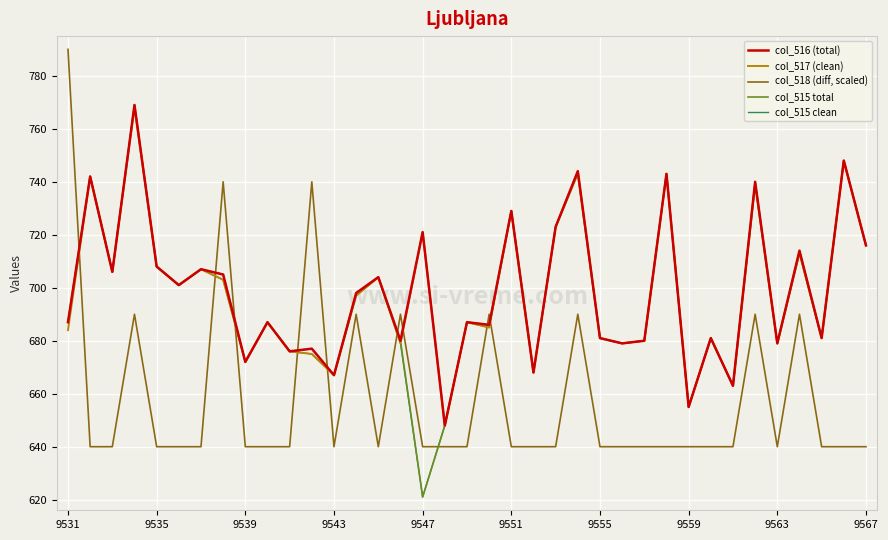

True or false: col_518 (diff, scaled) and col_517 (clean) cross at least once.

True